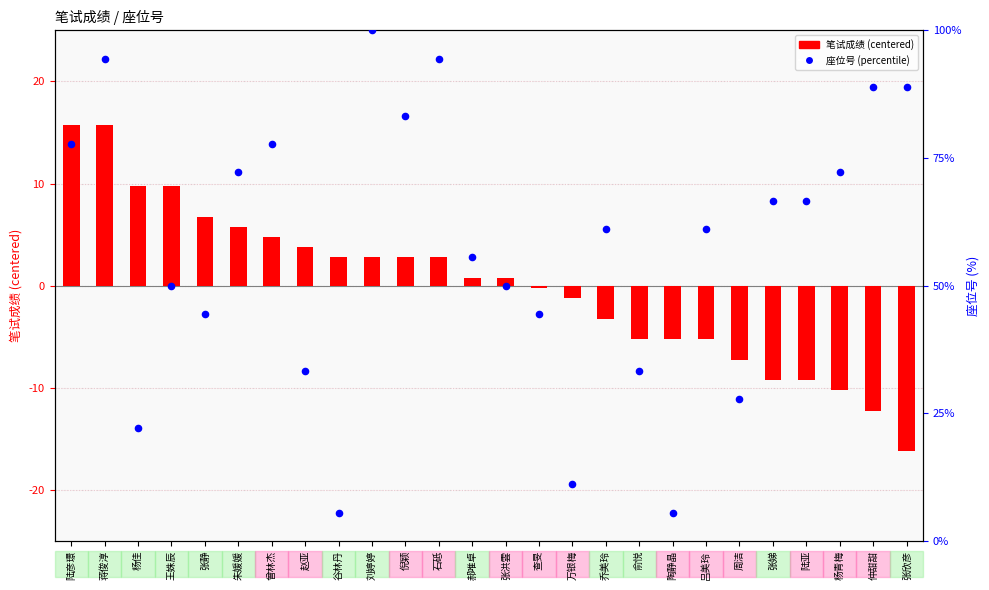

Which series has the widest spread of Y values?

座位号 (0-100%)